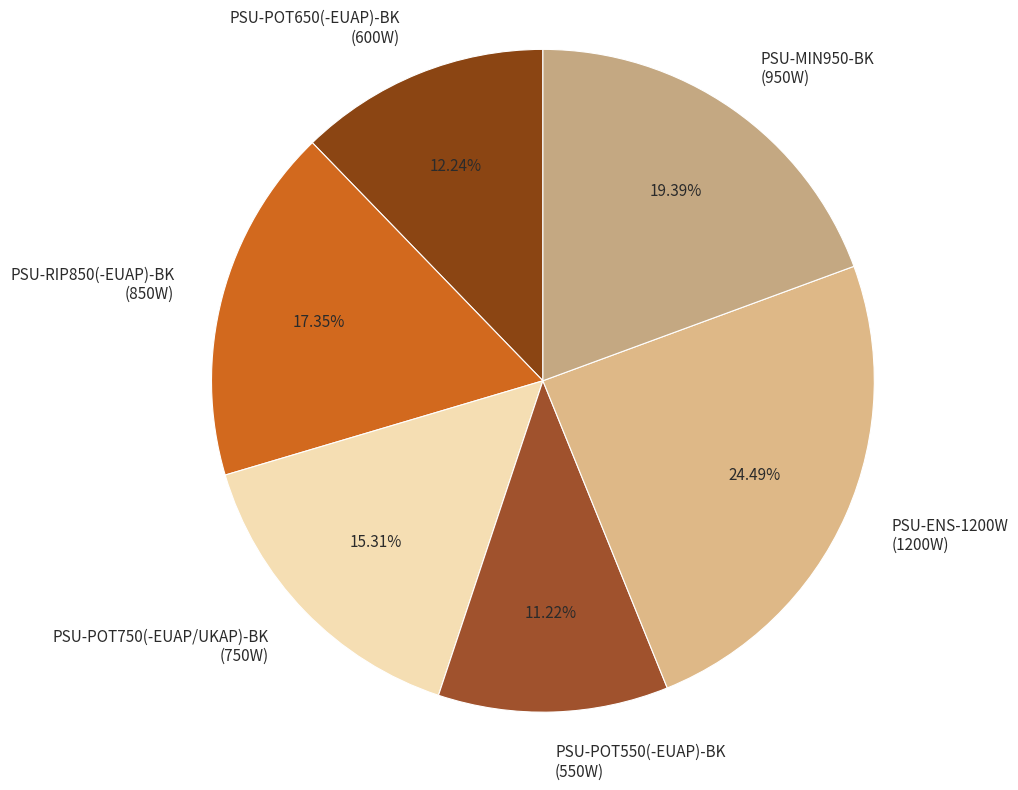

True or false: PSU-RIP850(-EUAP)-BK accounts for 17% of the total.

True